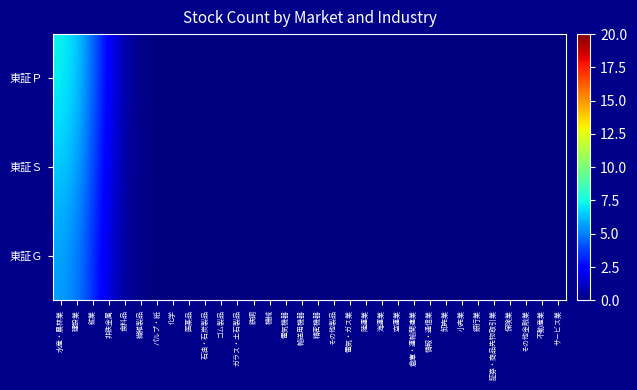

Which series has the largest total across all categories?

東証Ｐ